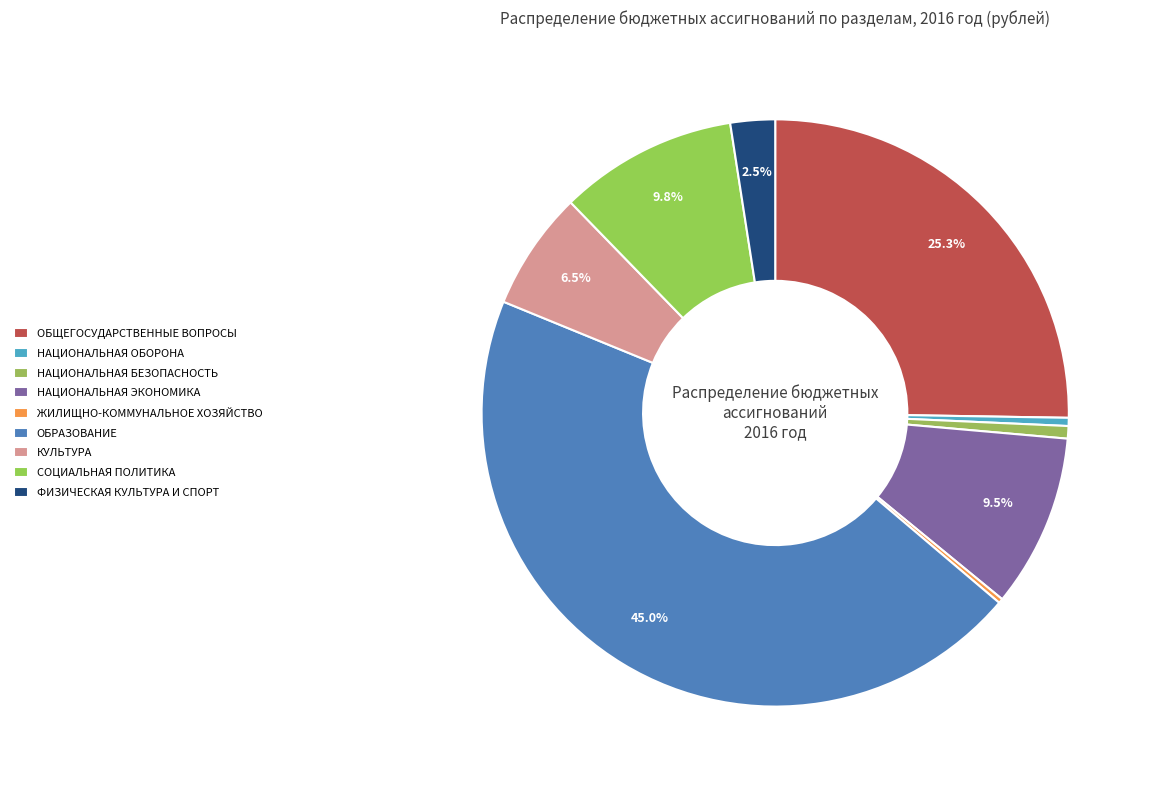

True or false: НАЦИОНАЛЬНАЯ ЭКОНОМИКА accounts for 10% of the total.

True